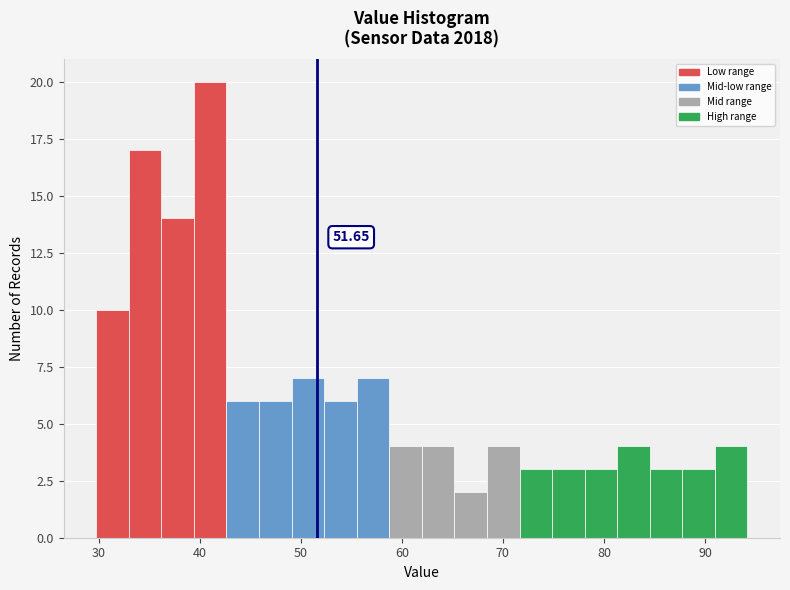

Read against the x-axis, roughly where is the centre of the tallest bar?

41